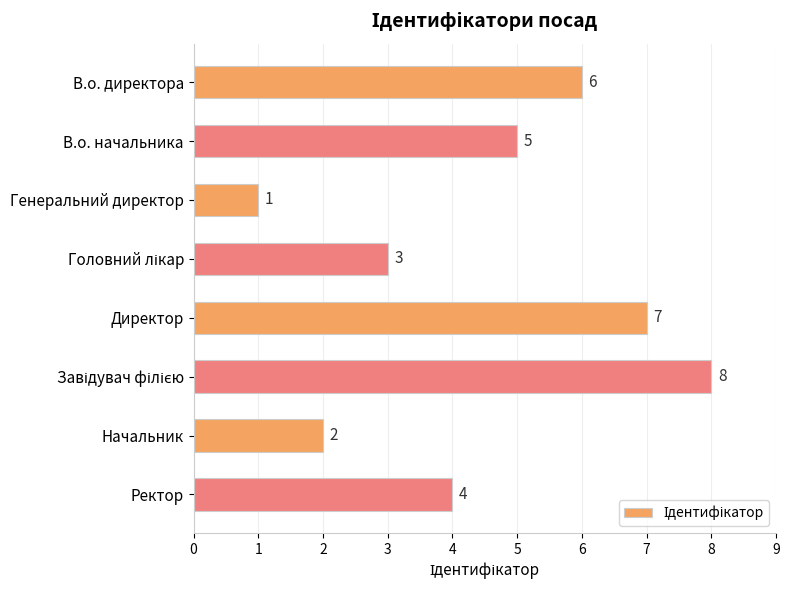

What position from the bottom is Начальник?

2